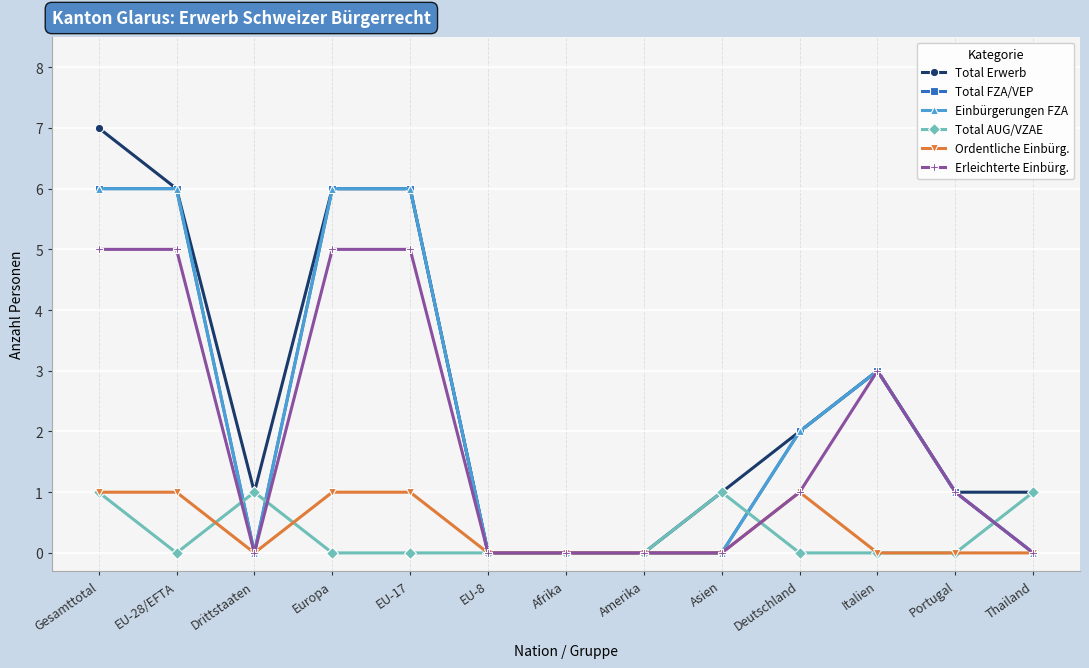

Which series changed the most between EU-28/EFTA and Asien?

Total FZA/VEP